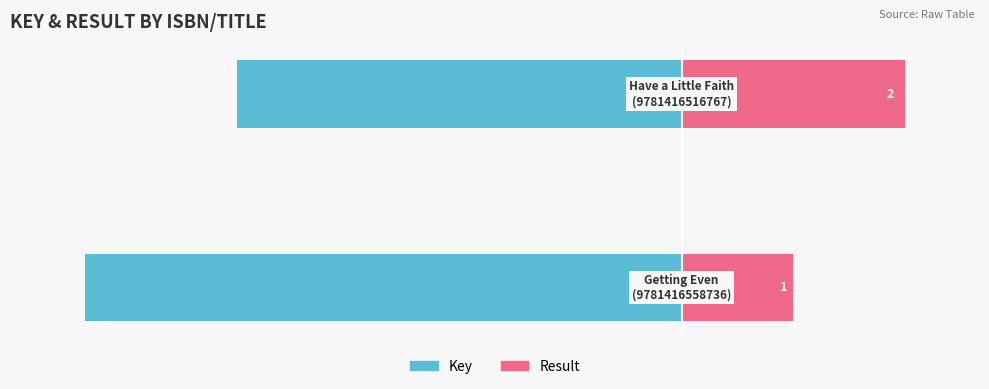

How many bars are there in each group?

2